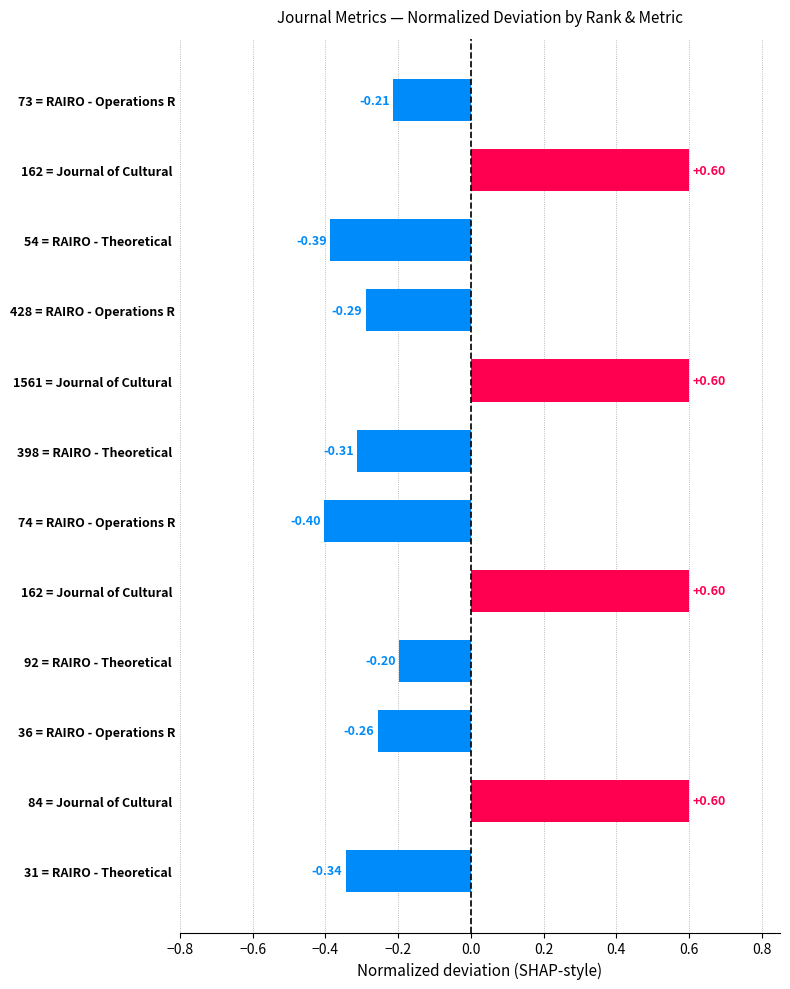

Does the chart contain stacked bars?

No